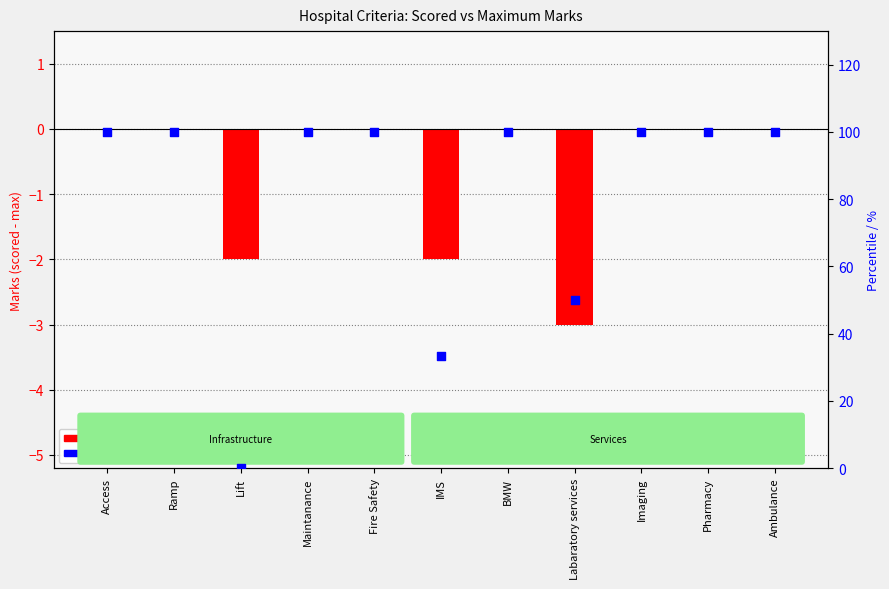

What is the total value across all series at Imaging?

100.0